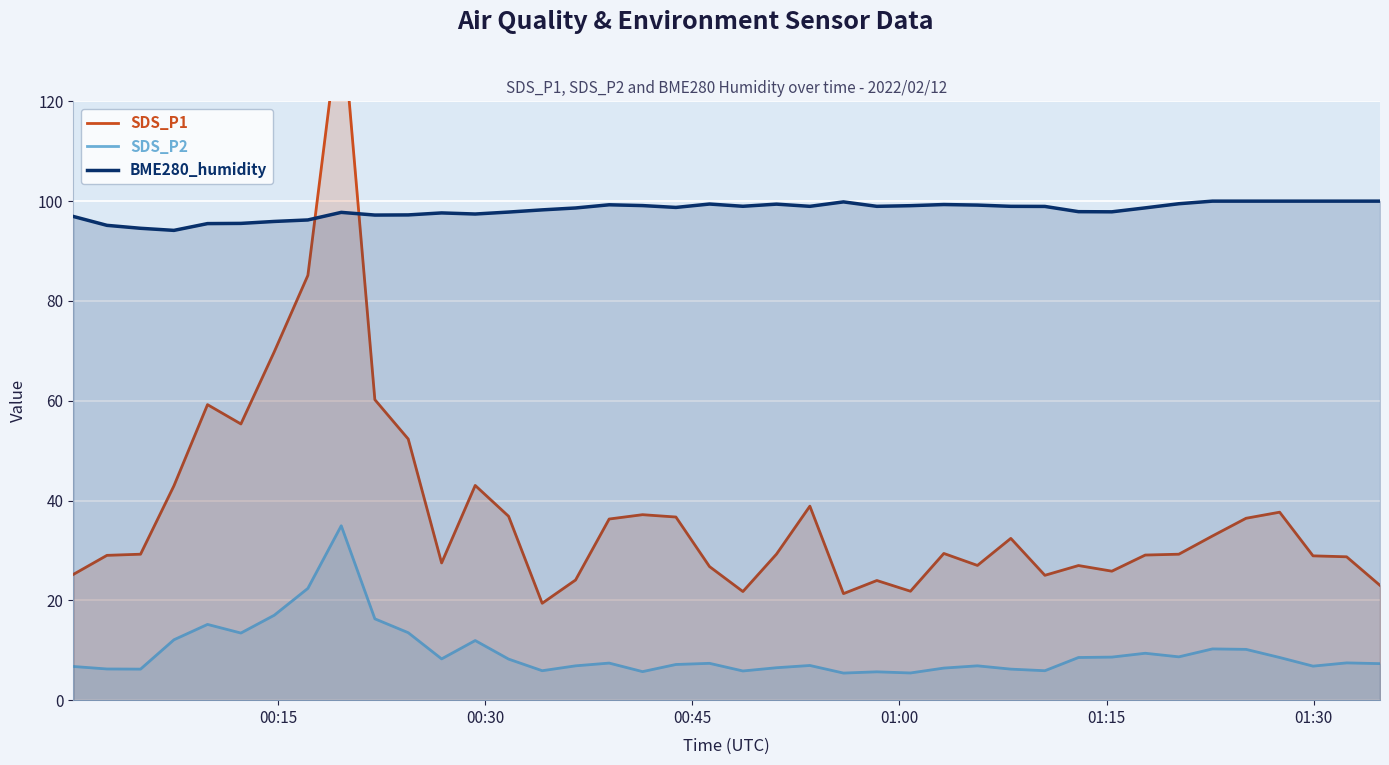

What is the value of the SDS_P1 point at the 17th from the left?

36.3